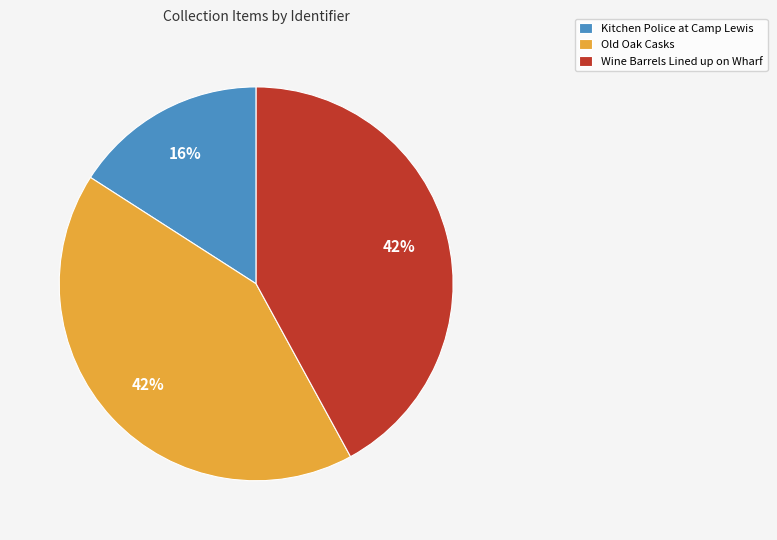

Which category has the smallest portion of the pie?

Kitchen Police at Camp Lewis